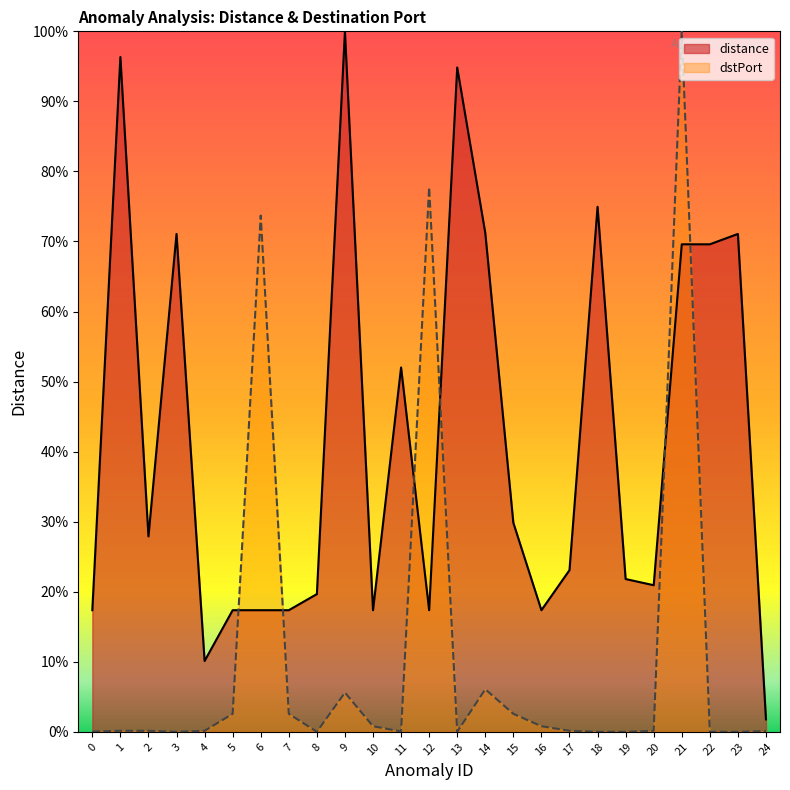

Rank the series at 6 from lowest to highest value.

distance, dstPort